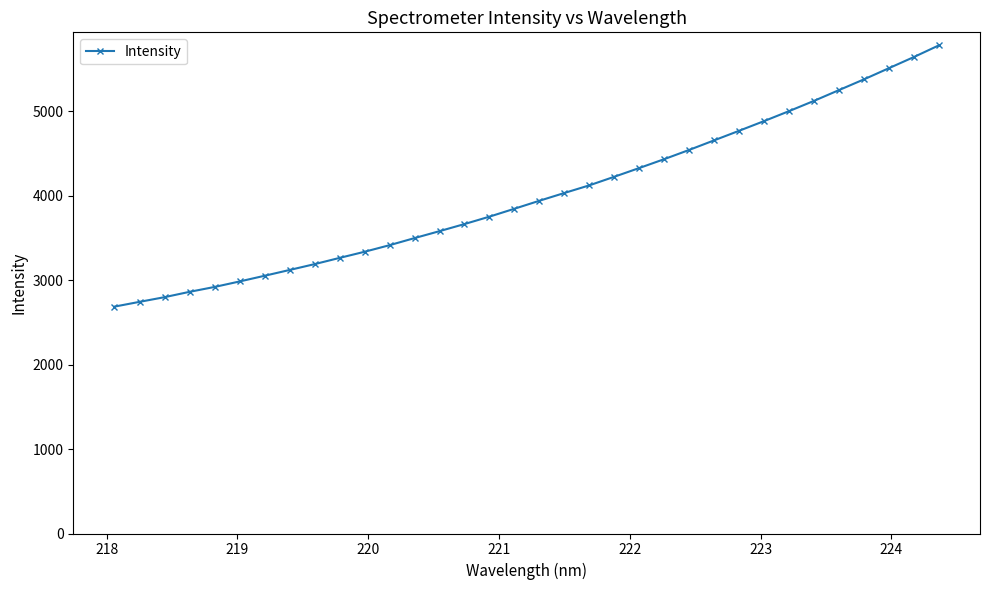

What is the maximum value shown in the chart?

5781.3